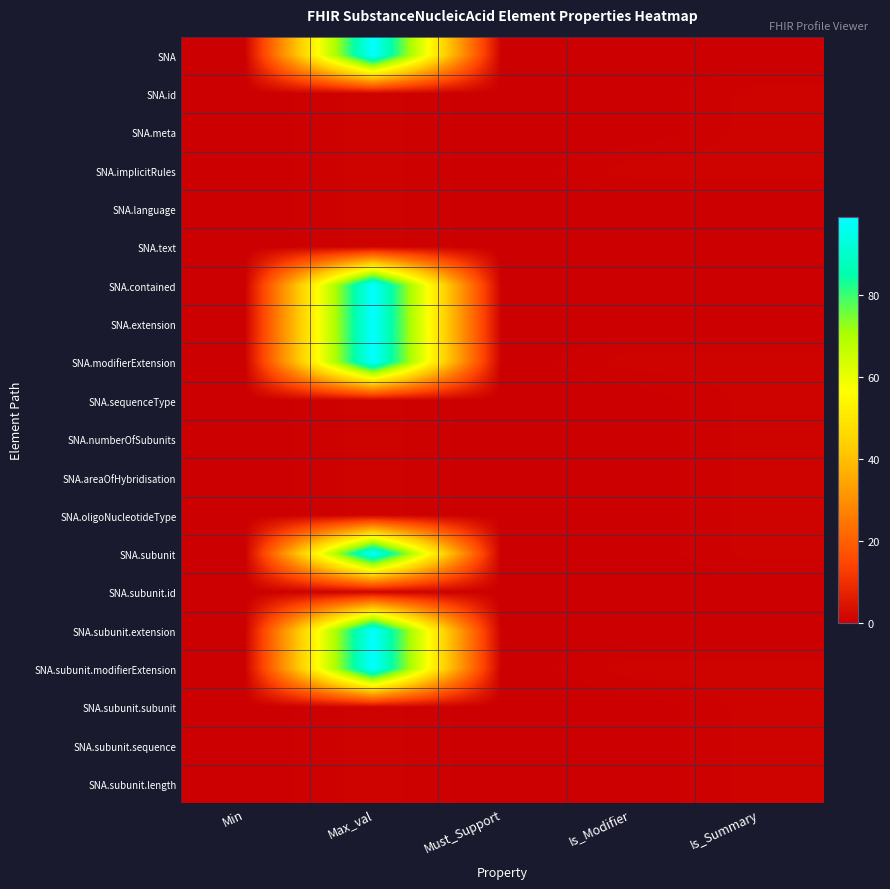

What is the difference between the highest and lowest values at Max_val?

98